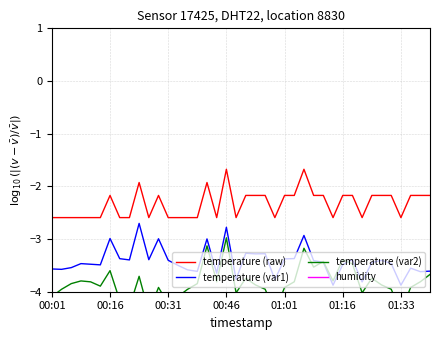

In humidity, how many points are lower than both neighbors (excluding endpoints)?

13